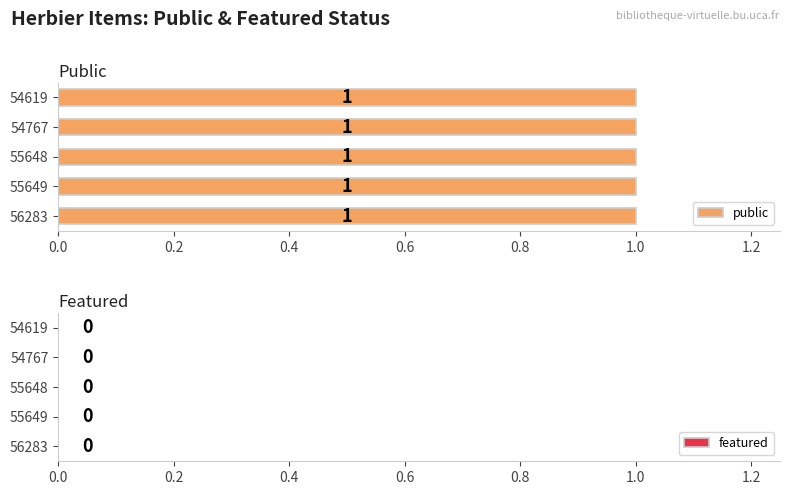

Which series changed the most between 55649 and 54619?

public